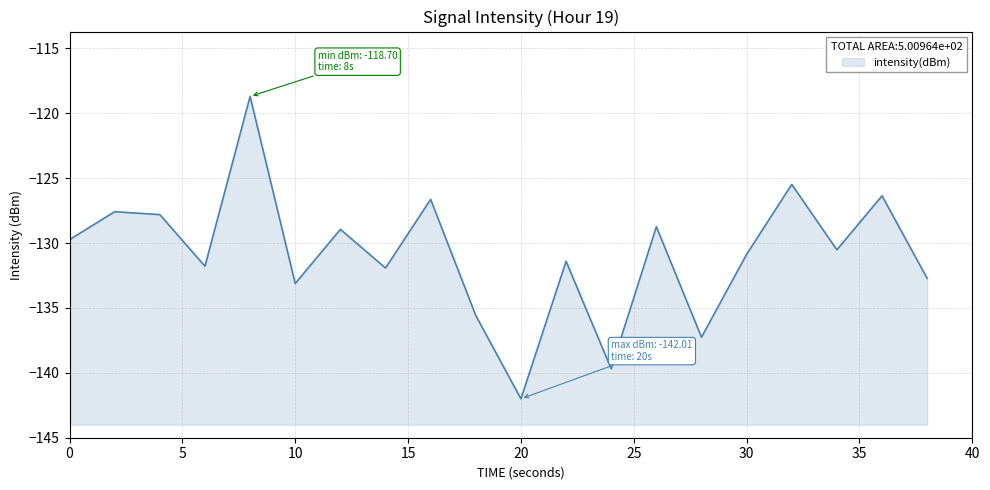

True or false: the data shows -27.1 at 10.

False